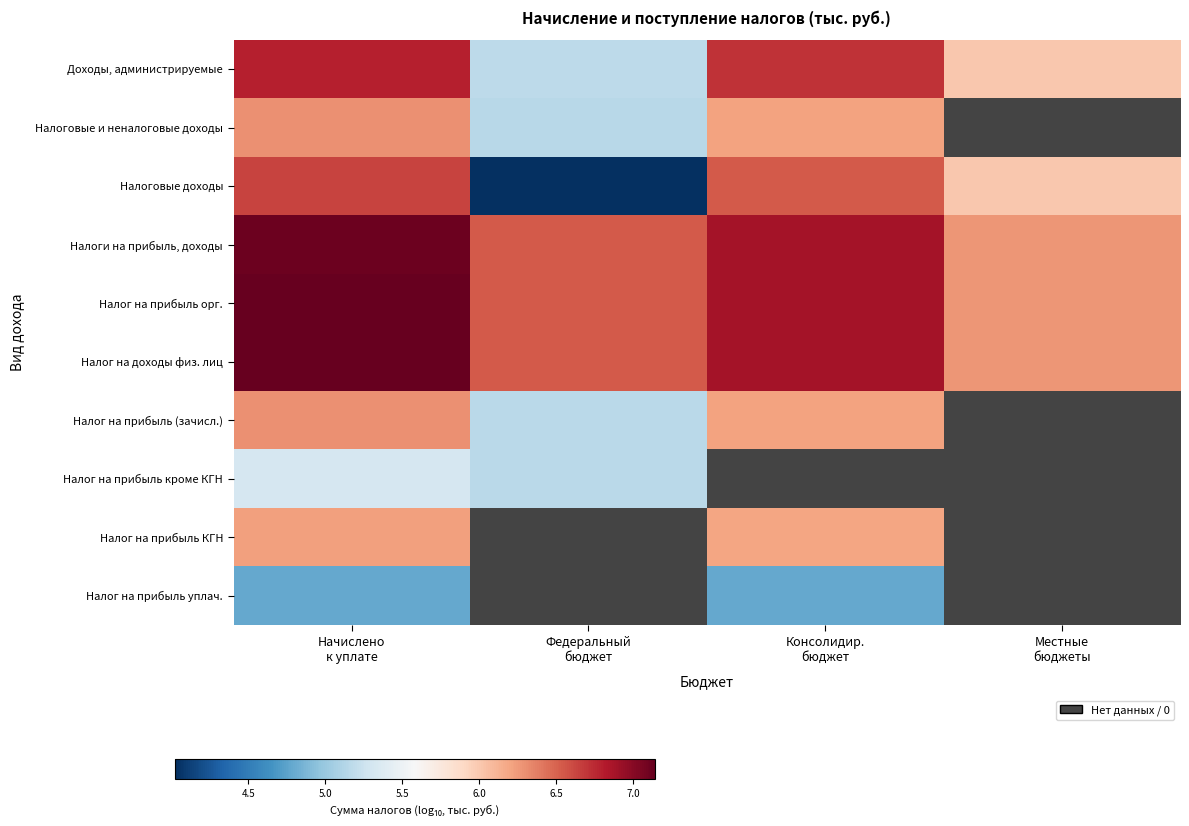

Read the Налог на прибыль КГН value at Начислено к уплате.

6.2